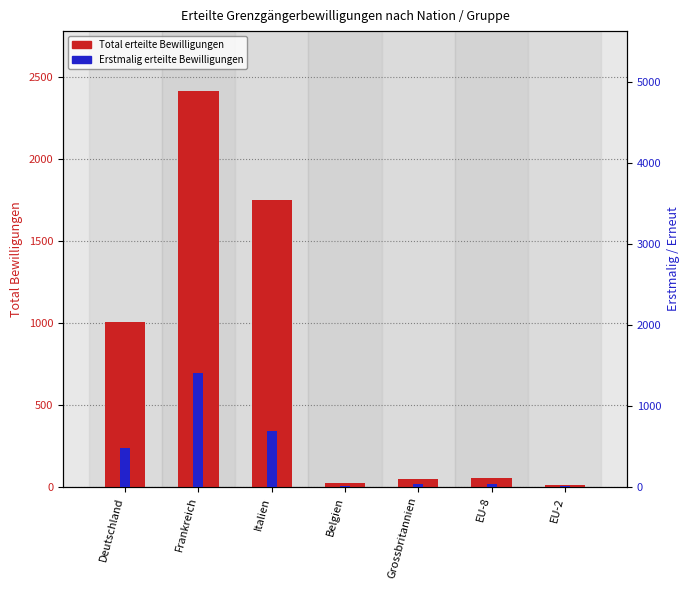

What position from the left is Italien?

3